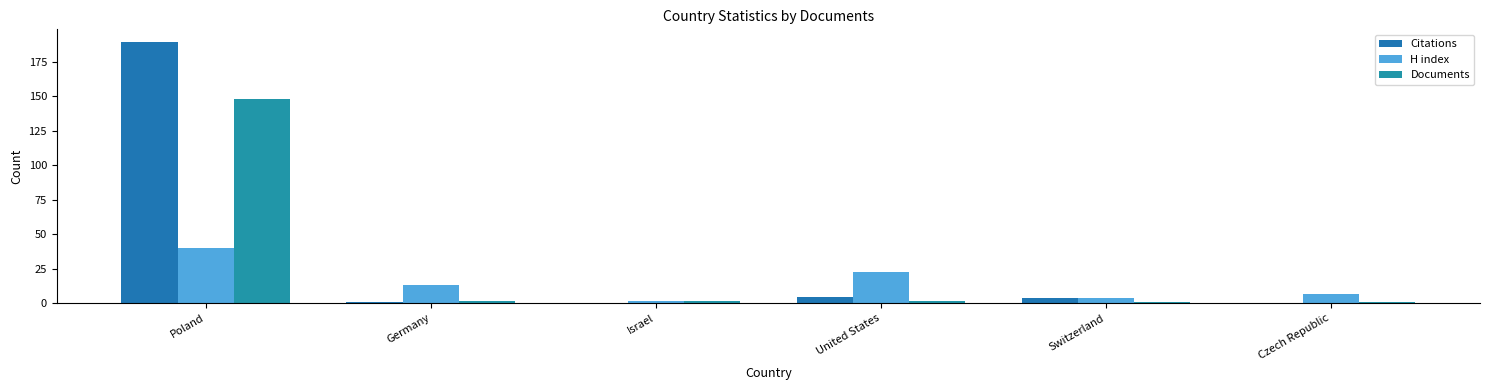

The Documents series shows 1 at Israel. True or false?

False